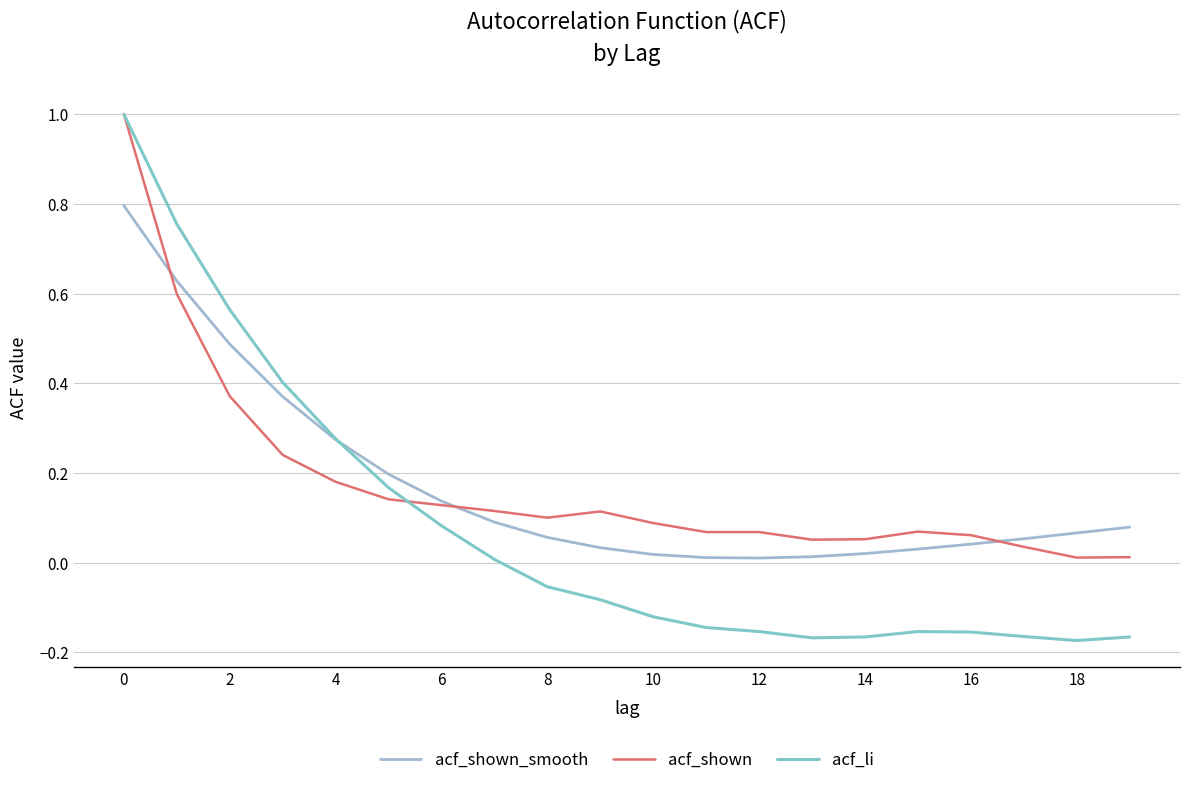

What is the maximum value for acf_shown_smooth?

0.8